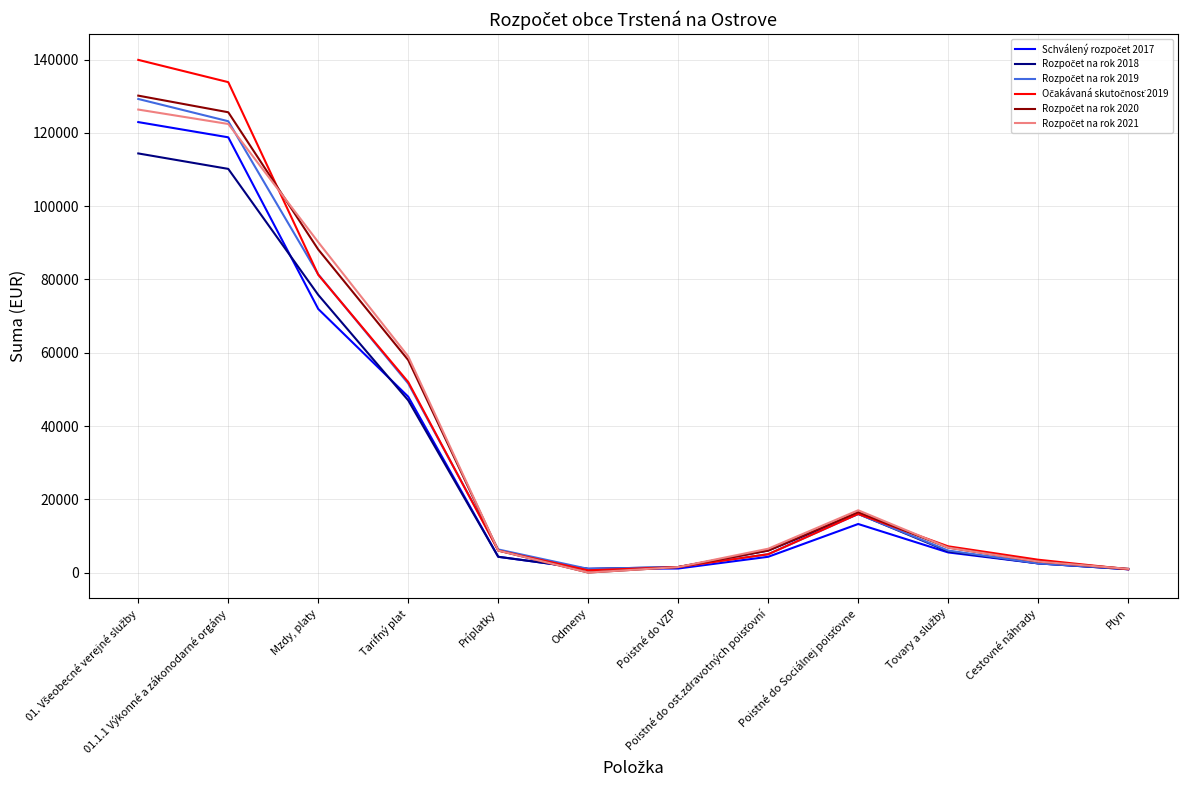

What is the greatest value displayed?

139959